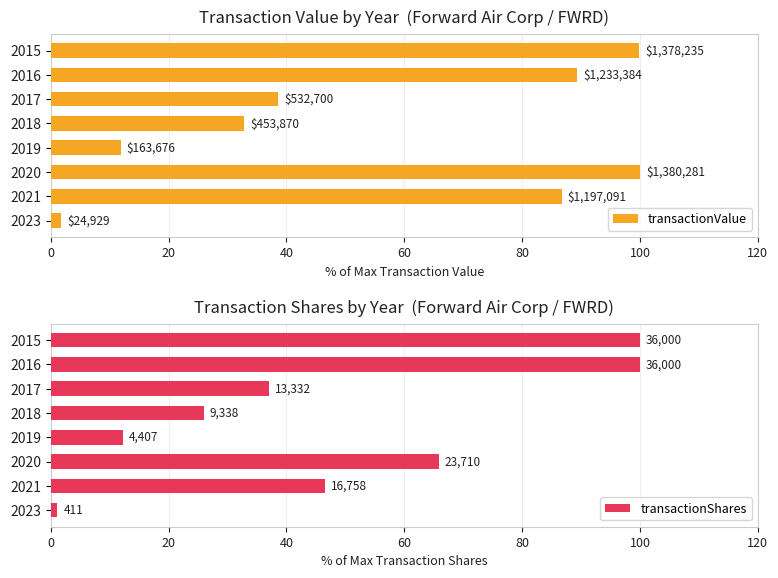

What is the difference between the second highest and second lowest values in the transactionValue series?

88.0